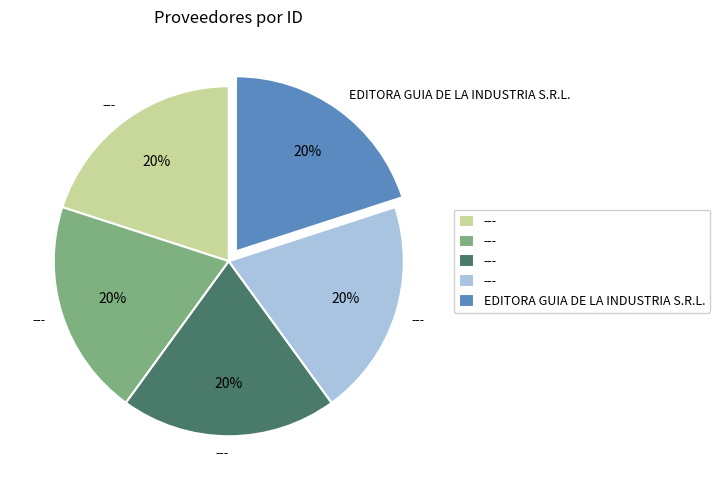

Does any single category account for the majority?

No